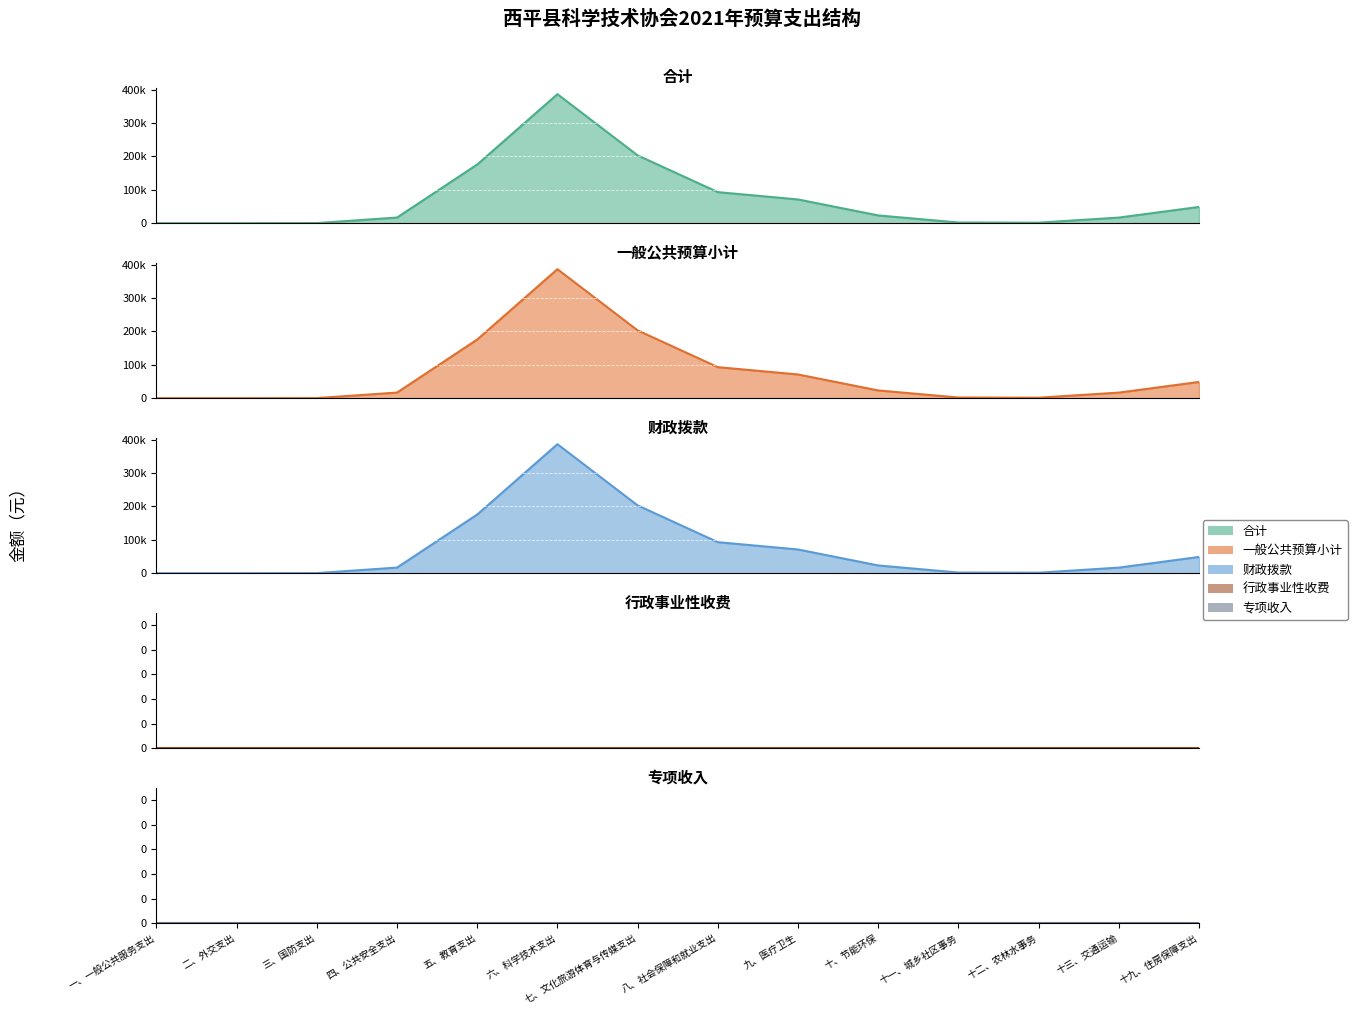

Which series has the widest spread of values?

合计